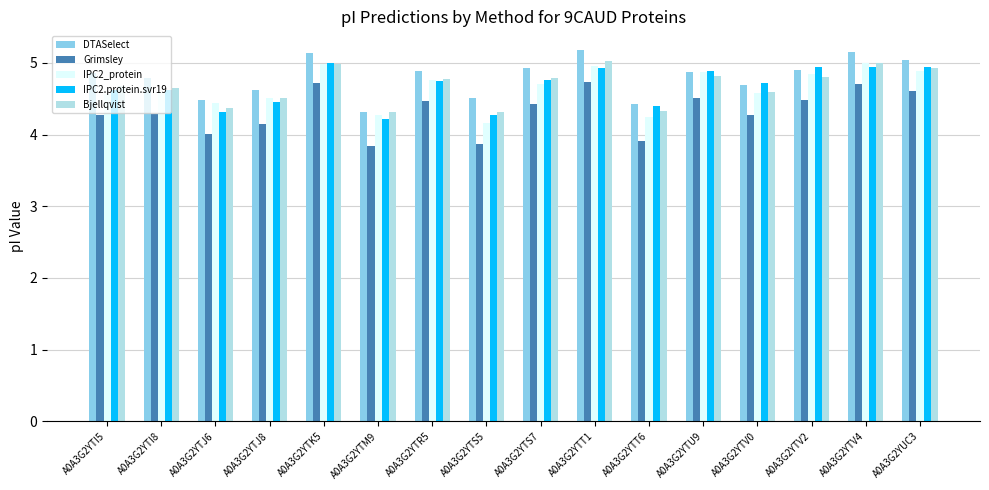

What is the spread (max minus min) of values at A0A3G2YTI8?

0.5